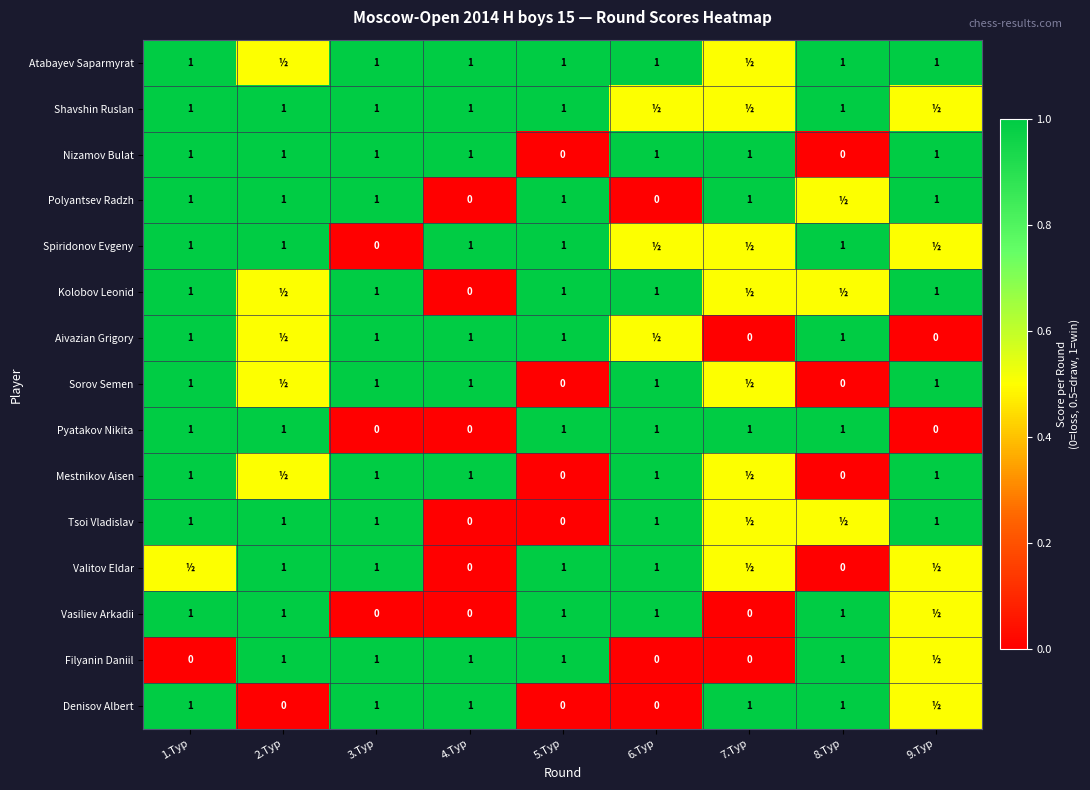

Between 6.Тур and 5.Тур, which is larger?

6.Тур